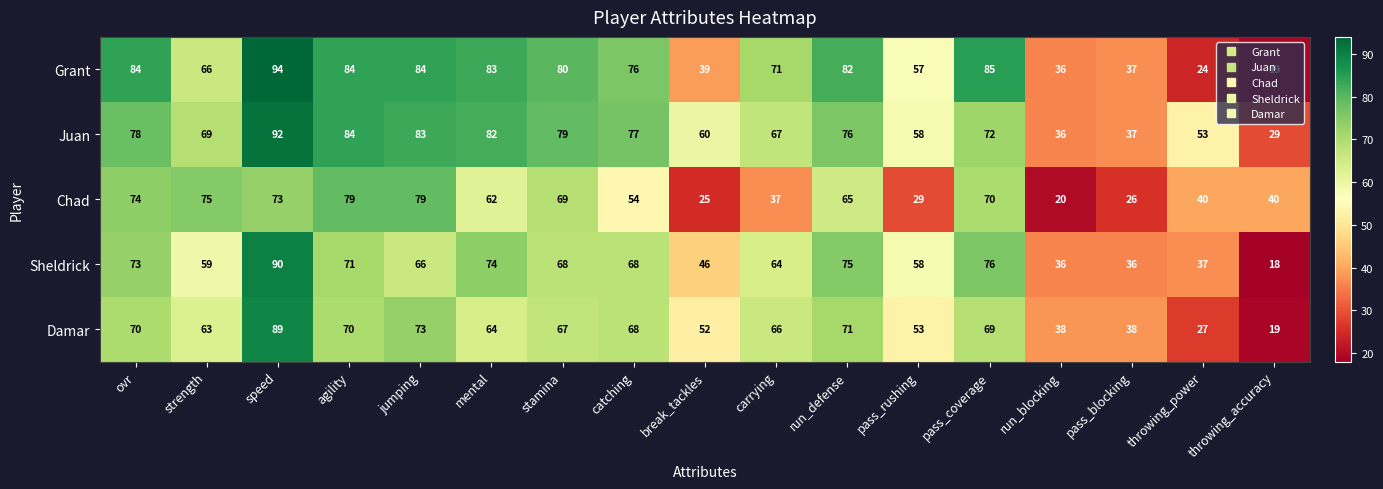

What is the greatest value displayed?

94